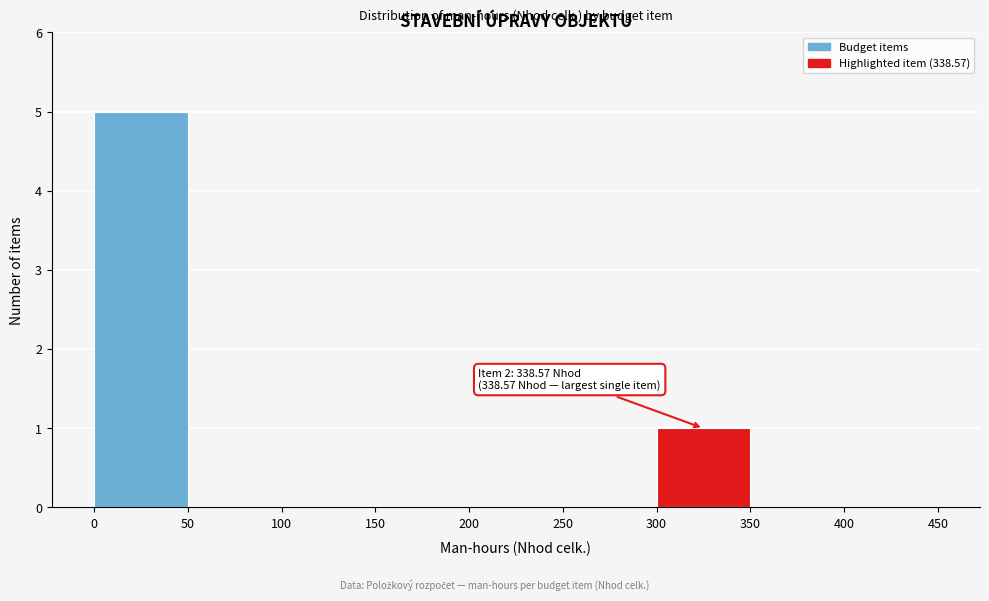

Over which range of the x-axis is the bar tallest?

0 to 50